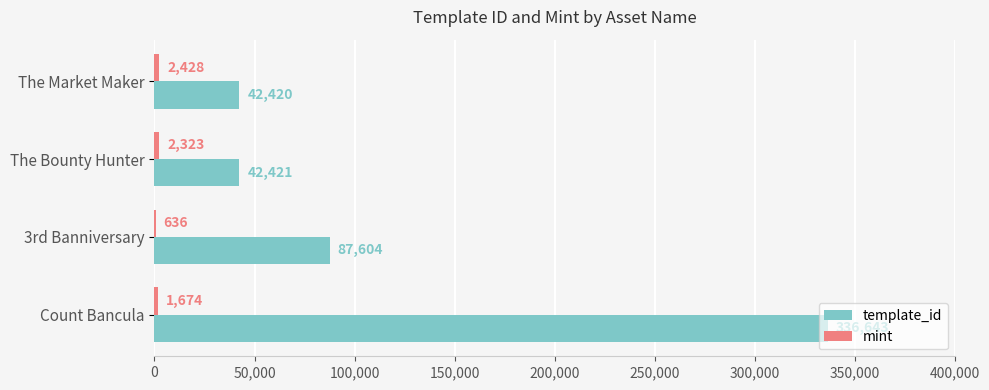

What is the maximum value for template_id?

336643